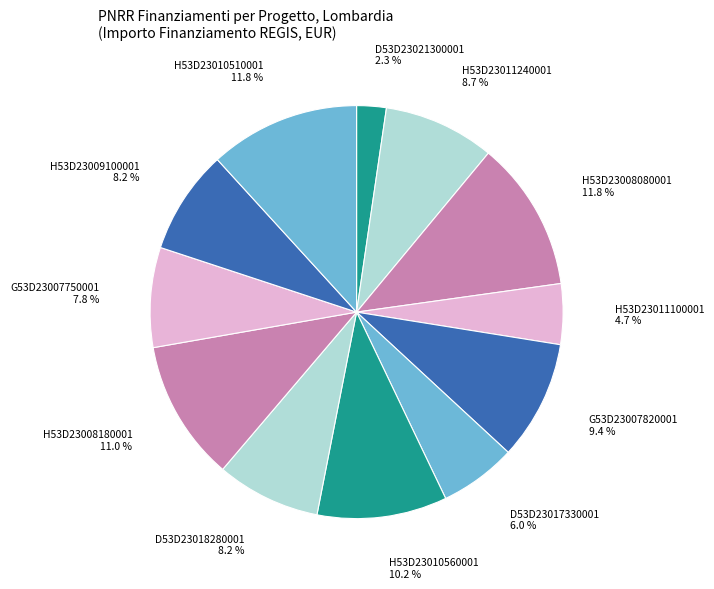

Does any single category account for the majority?

No